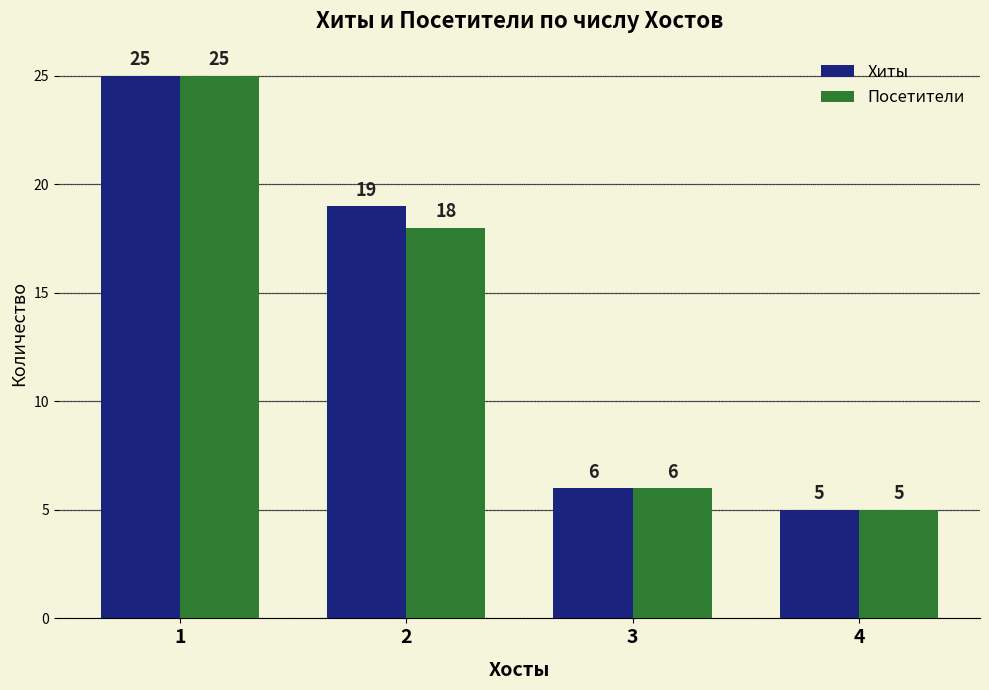

The value of Посетители at 4 is 5. True or false?

True